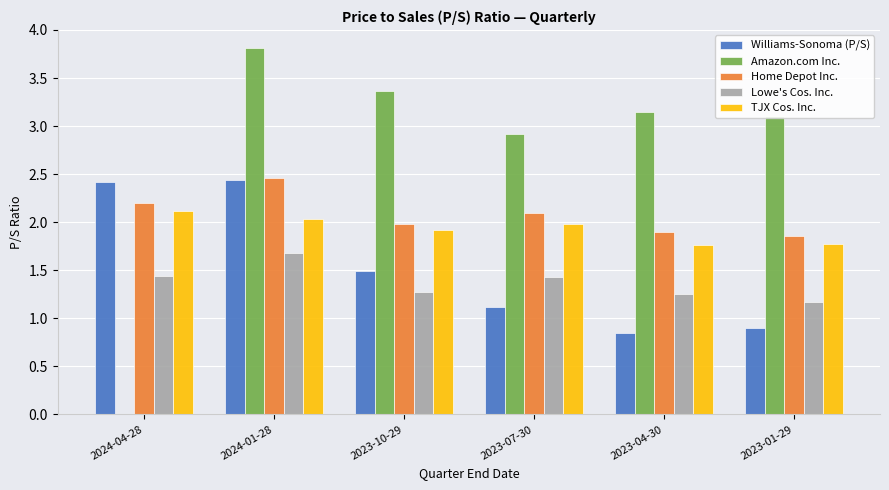

Is it true that Home Depot Inc. equals 0.6 at 2023-10-29?

False